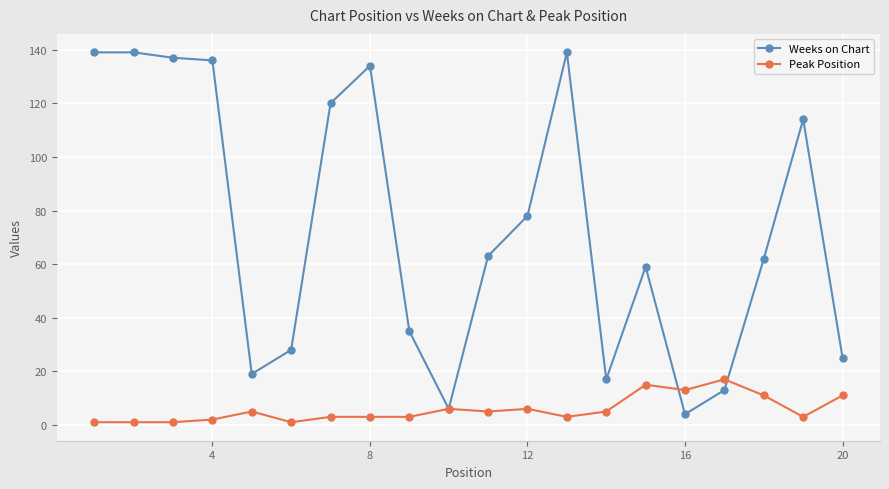

True or false: Peak Position has more than 0 points higher than both neighbors.

True